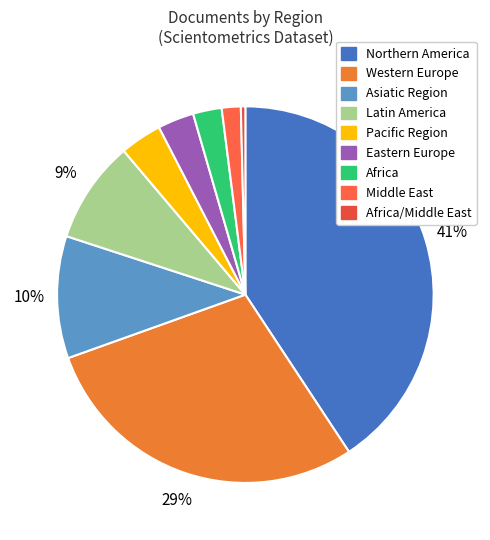

Is there any slice that represents more than half of the pie?

No